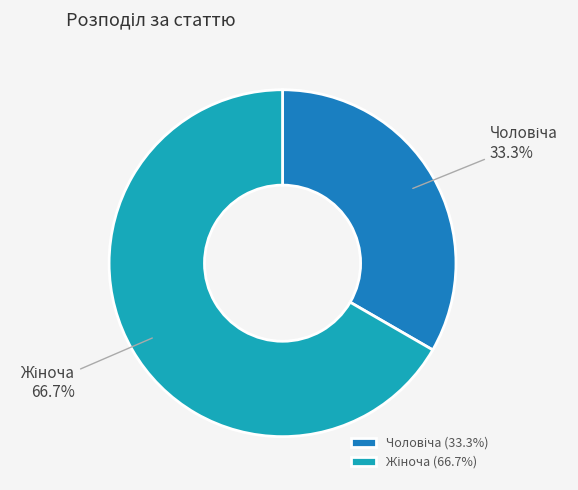

Approximately how many times larger is the value at Чоловіча compared to Жіноча?

0.5